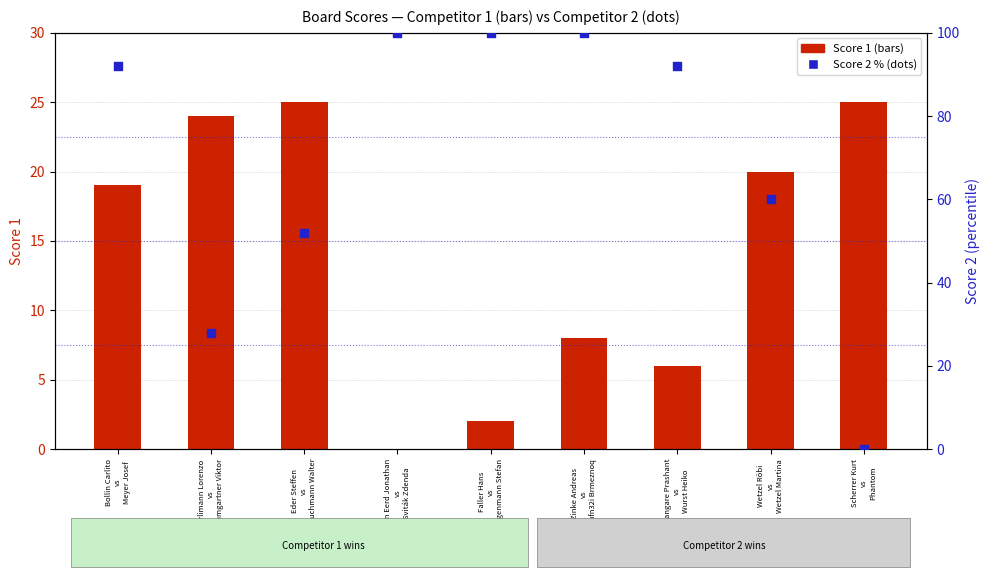

At how many categories does at least one series exceed 30?

7